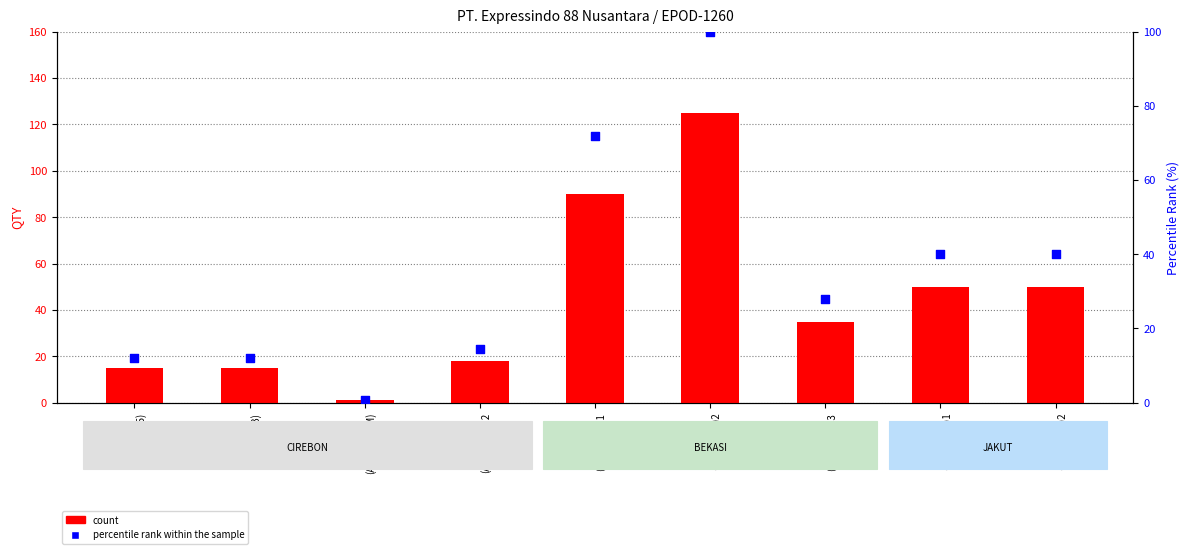

At which category is the sum across all series the highest?

BEKASI
(AQR-D185)2